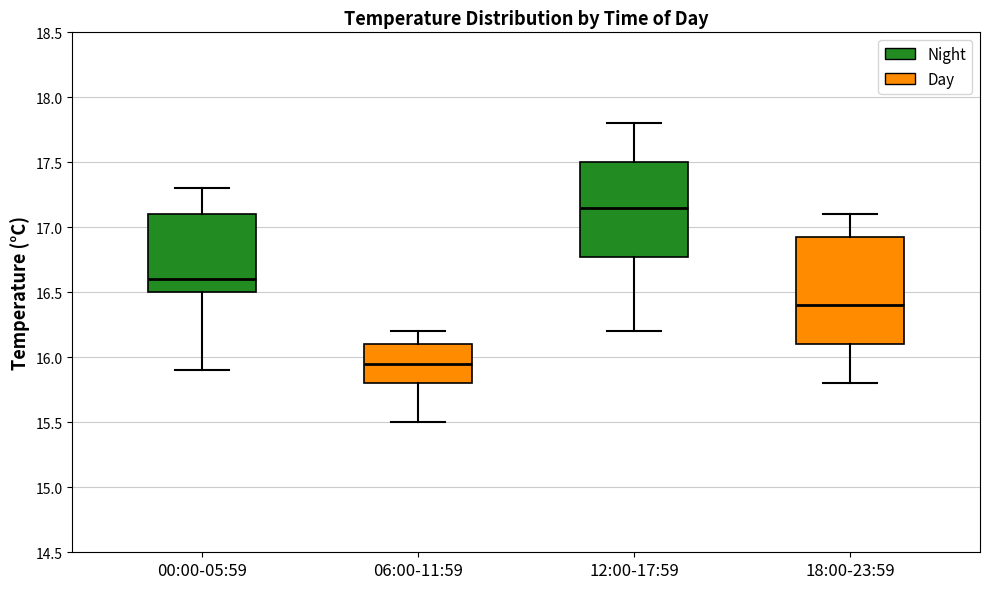

Where does the median line of the box for 06:00-11:59 sit on the y-axis? The values are not printed on the chart, so give them approximately, as read against the axis.

15.95